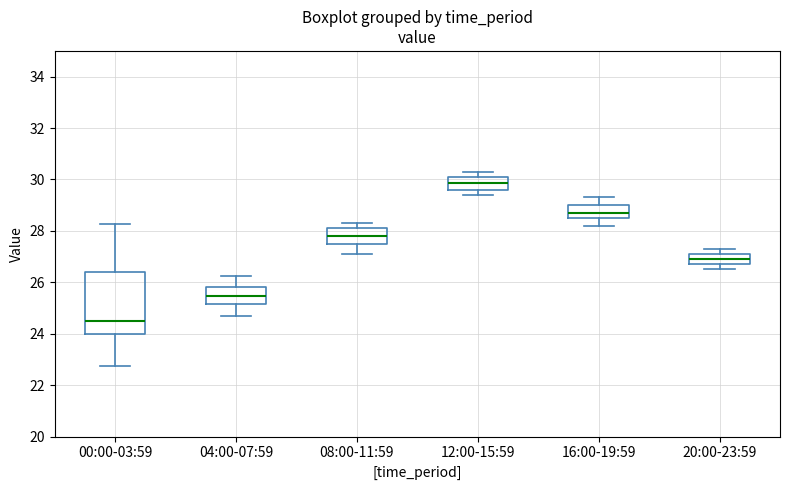

Reading left to right, transcribe this box plot: for each box, give where its median line is, the range the box spans, and where its two whiskers end, as read against the y-axis. The values are not printed on the chart, so give them approximately, as read against the axis.

00:00-03:59: median 24.4, box 24.0 to 26.4, whiskers 22.8 to 28.2
04:00-07:59: median 25.4, box 25.2 to 25.8, whiskers 24.8 to 26.2
08:00-11:59: median 27.8, box 27.6 to 28.2, whiskers 27.2 to 28.4
12:00-15:59: median 29.8, box 29.6 to 30.2, whiskers 29.4 to 30.4
16:00-19:59: median 28.8, box 28.6 to 29.0, whiskers 28.2 to 29.4
20:00-23:59: median 27.0, box 26.8 to 27.2, whiskers 26.6 to 27.4